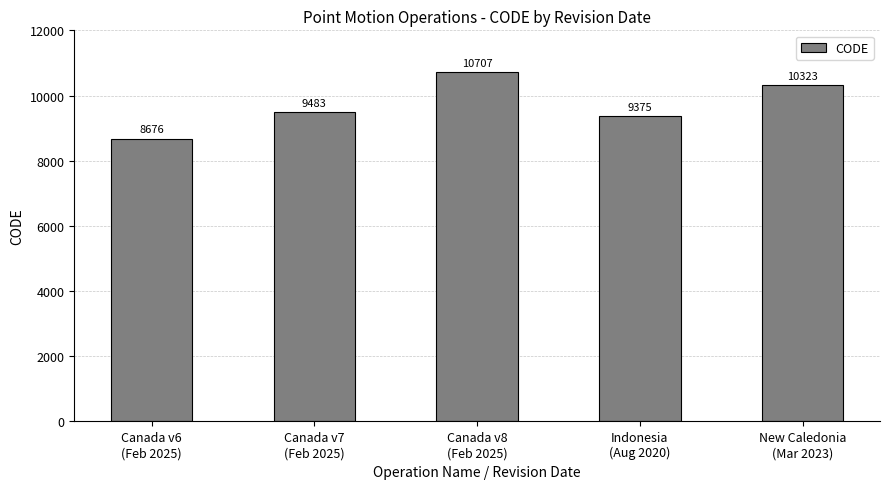

How many values are below 9483?

2